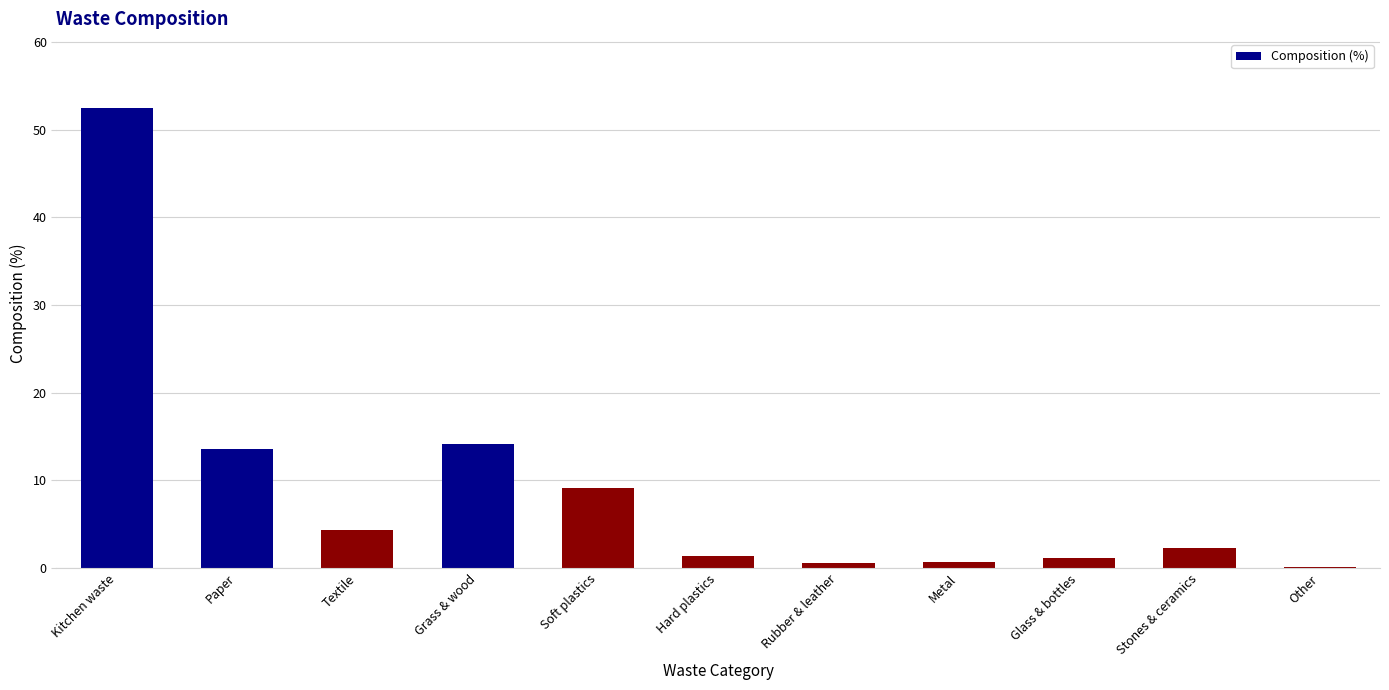

Which has a higher value, Soft plastics or Glass & bottles?

Soft plastics